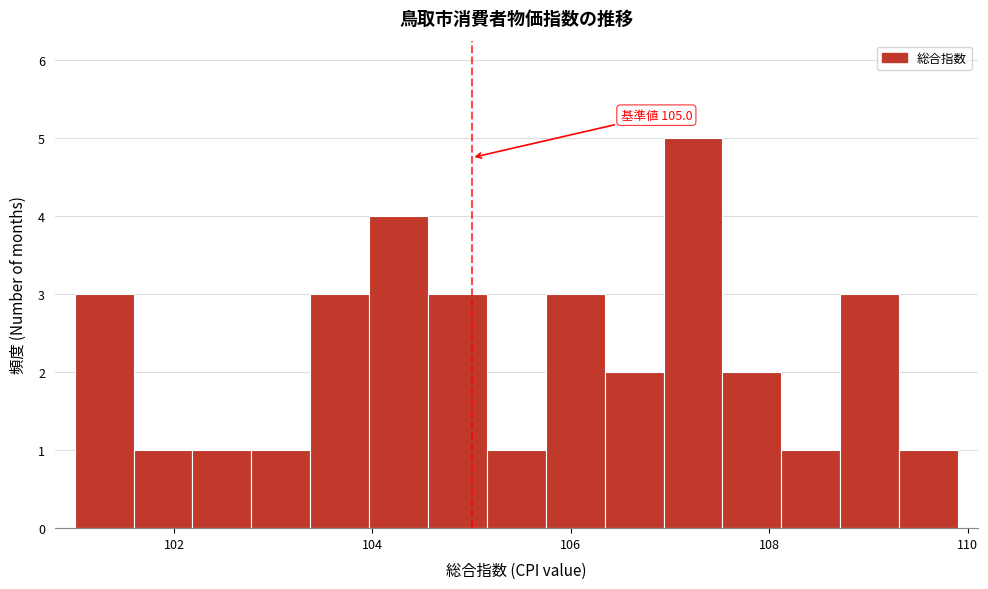

Read against the x-axis, roughly where is the centre of the tallest bar?

107.2